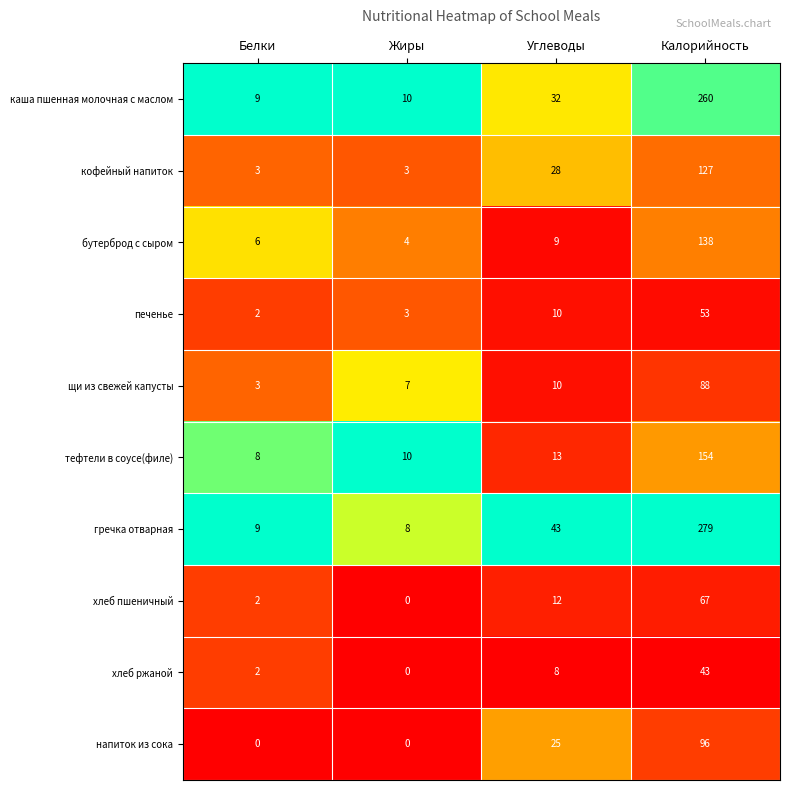

Is it true that гречка отварная equals 9 at Белки?

True